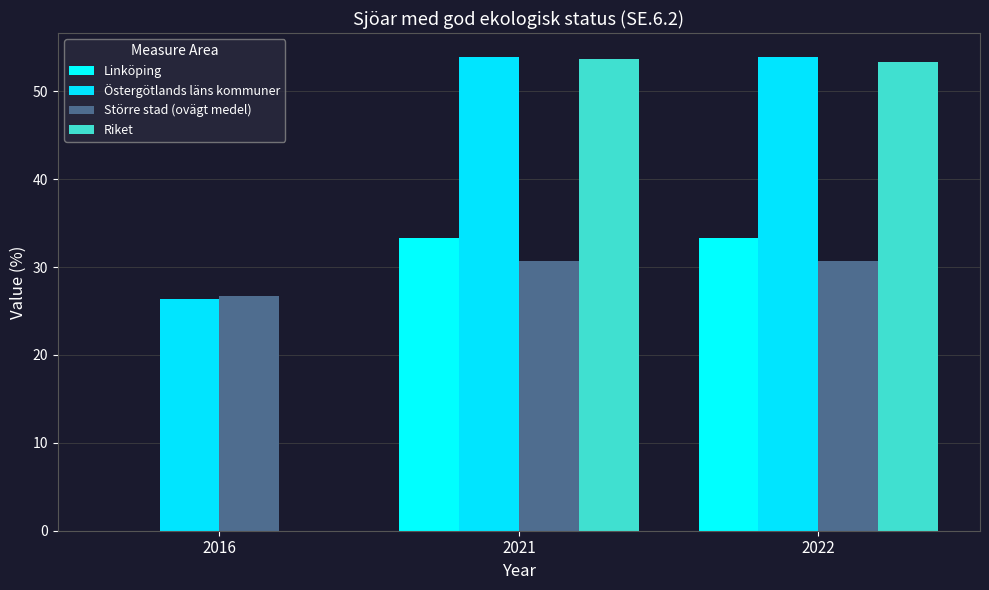

What is the difference between the highest and lowest values at 2022?

23.2